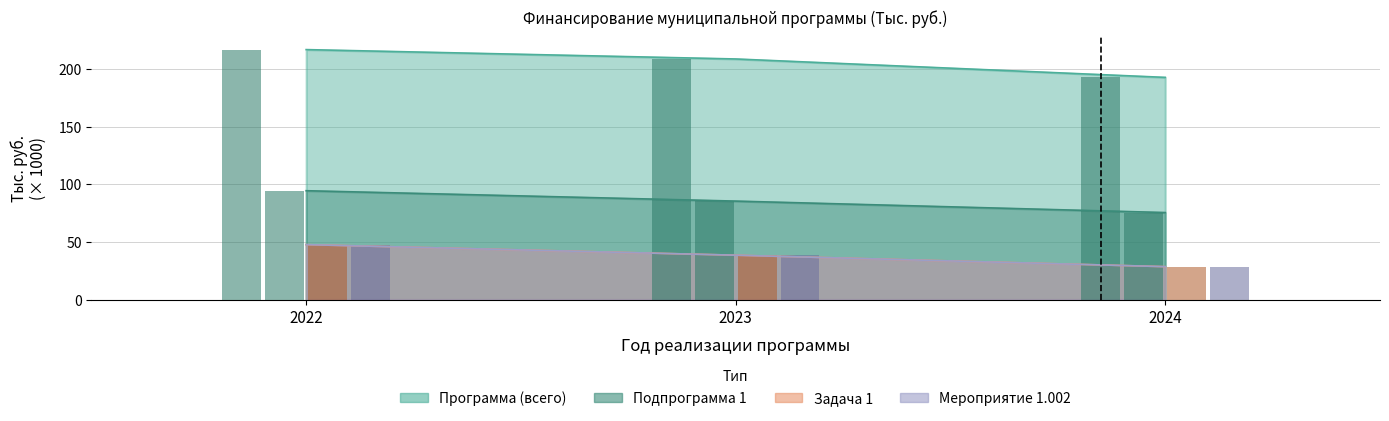

Is it true that Мероприятие 1.002 equals 38.5 at 2023?

True